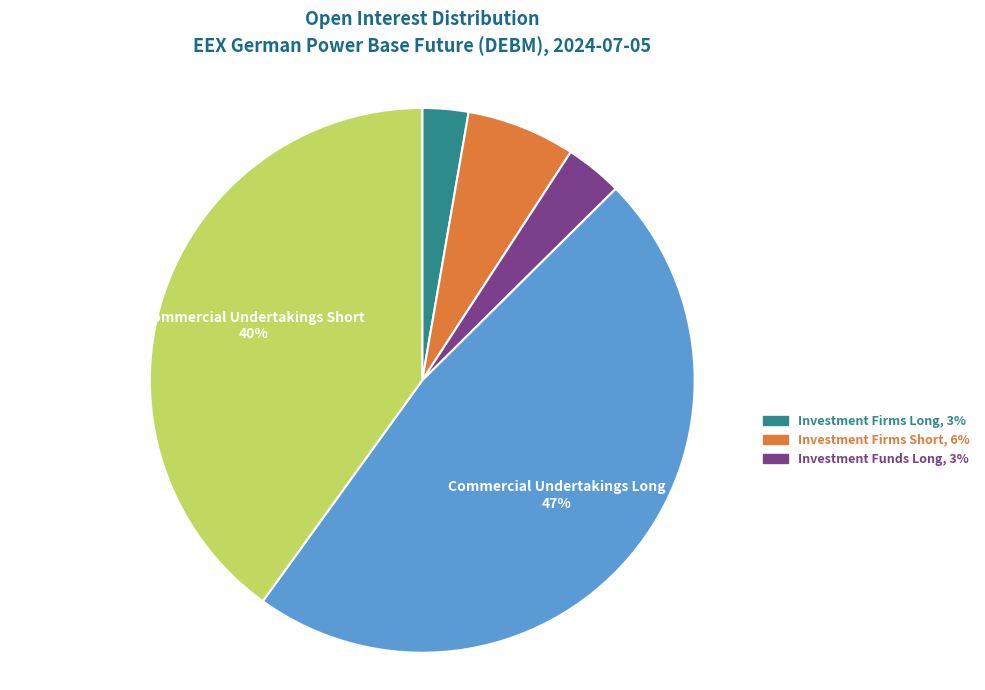

Does any single category account for the majority?

No